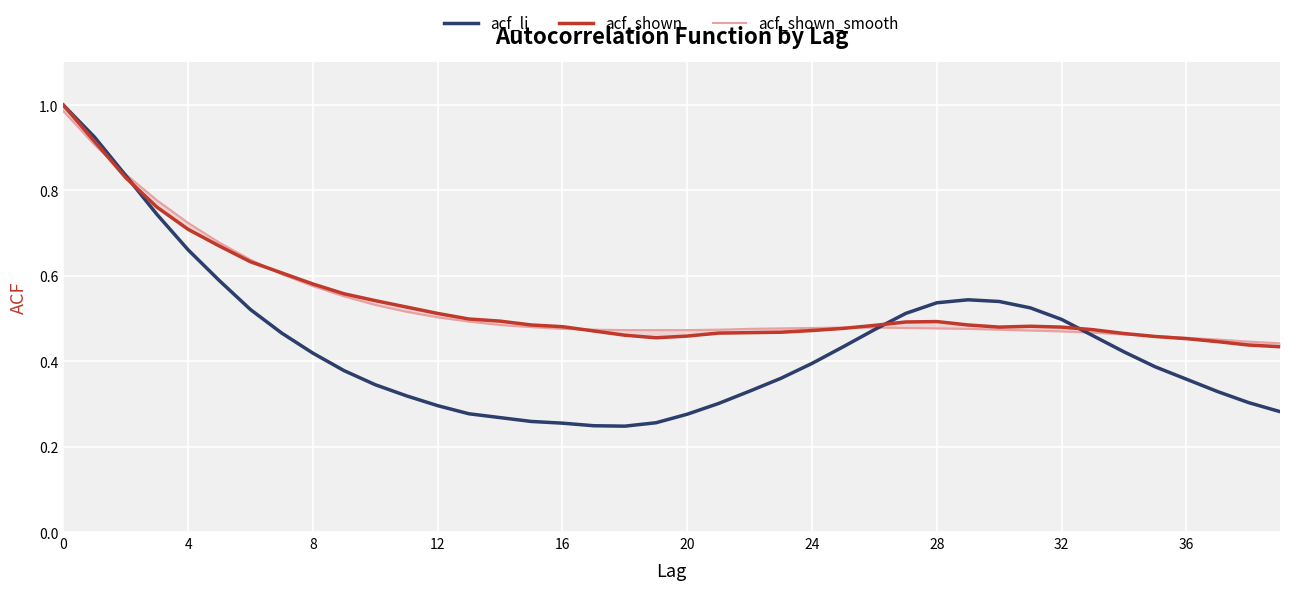

What is the minimum value for acf_li?

0.2